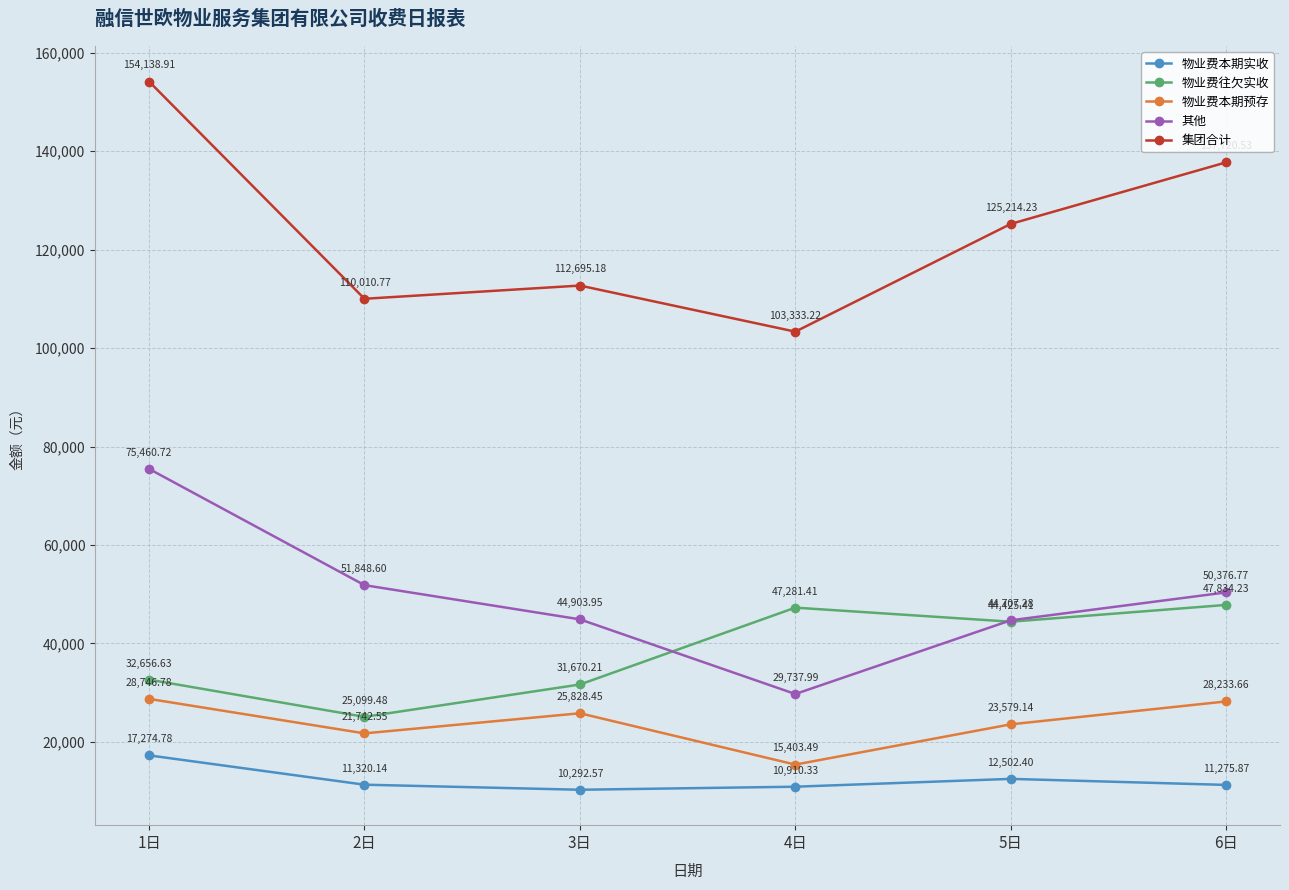

How many values in the 其他 series are below 50376?

3